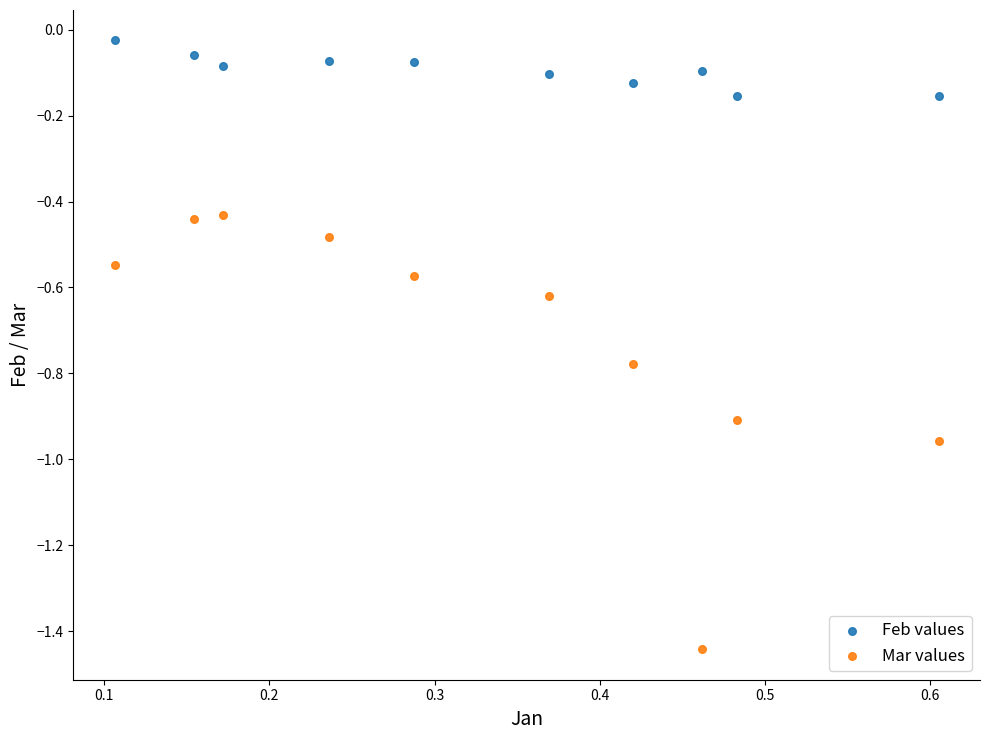

What are all the series names shown in the legend?

Feb values, Mar values